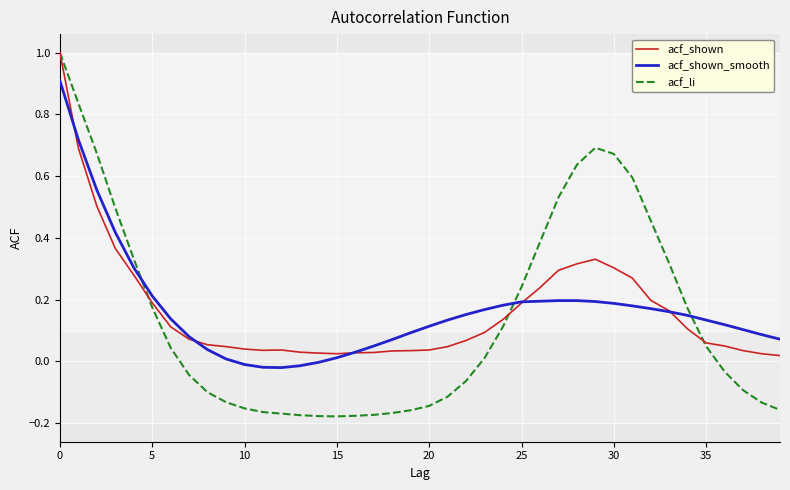

Which series has the largest range (max minus min)?

acf_li